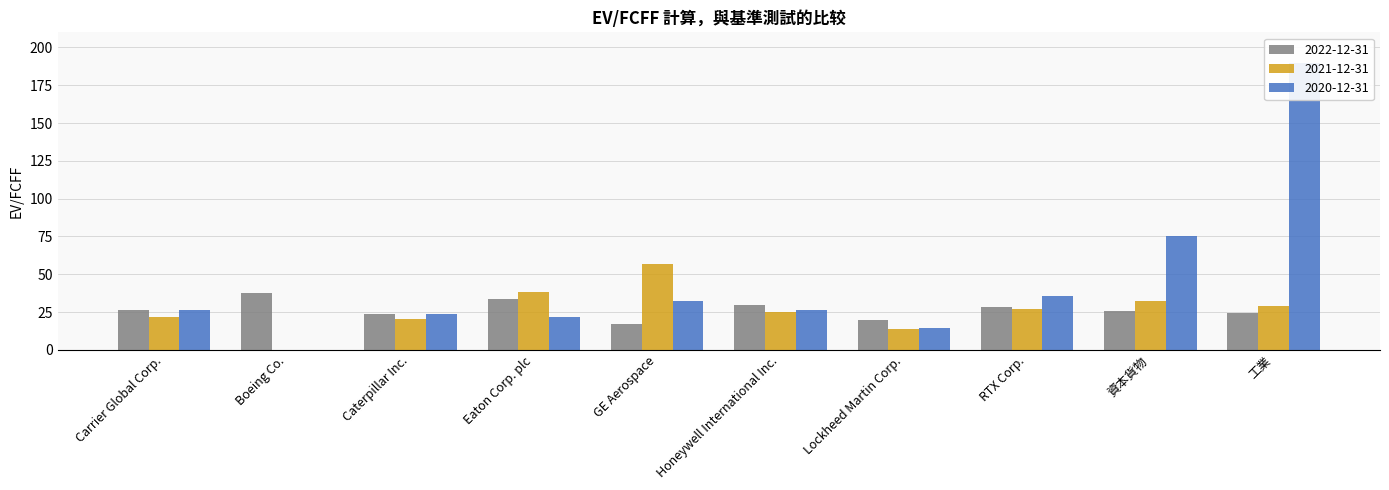

How many values in the 2020-12-31 series exceed 26?

6